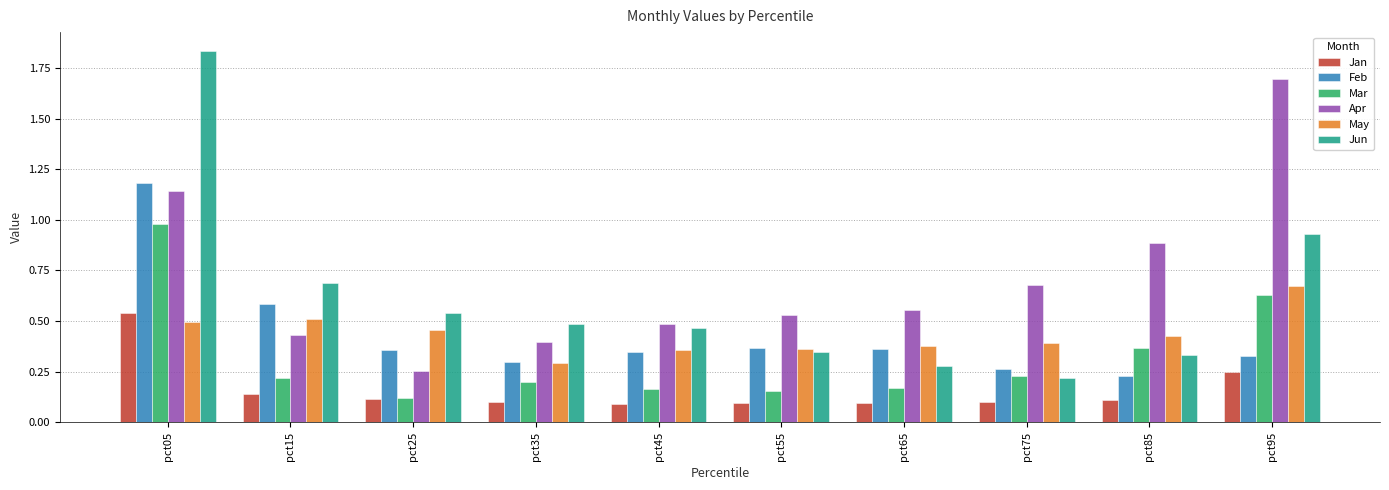

Count the Feb values in the range 0 to 1.

9